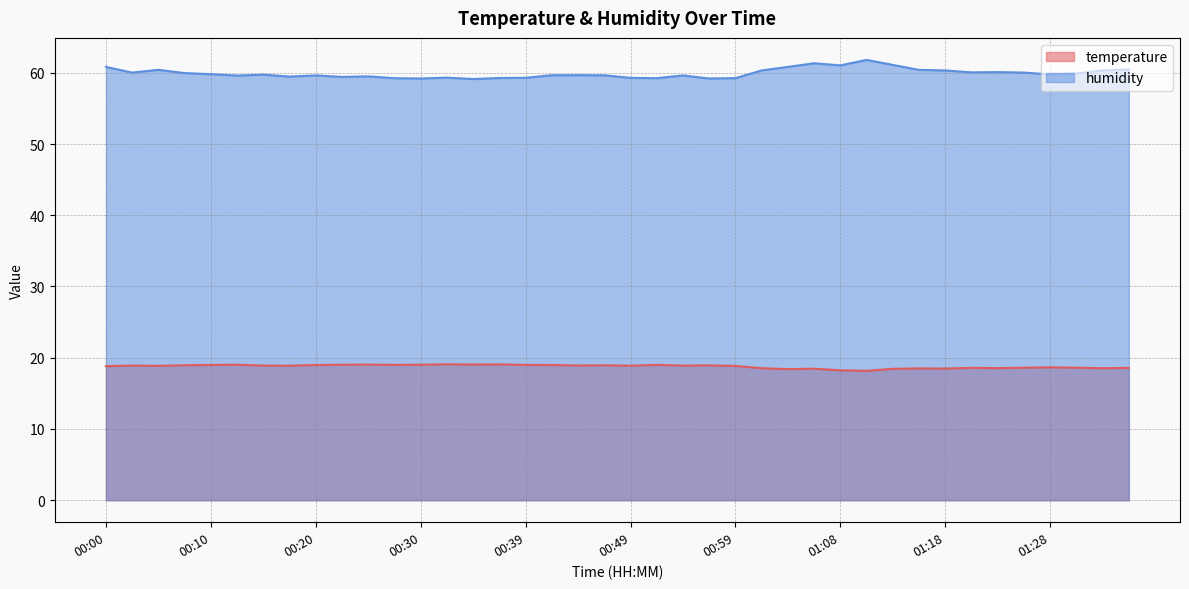

At which category does the chart reach its minimum across all series?

01:11